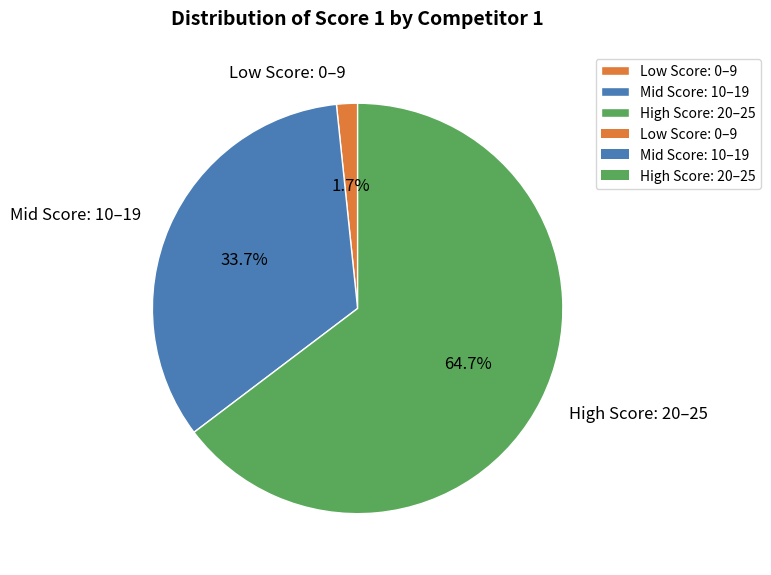

Do Low Score: 0–9 and Mid Score: 10–19 together represent more than half of the pie?

No